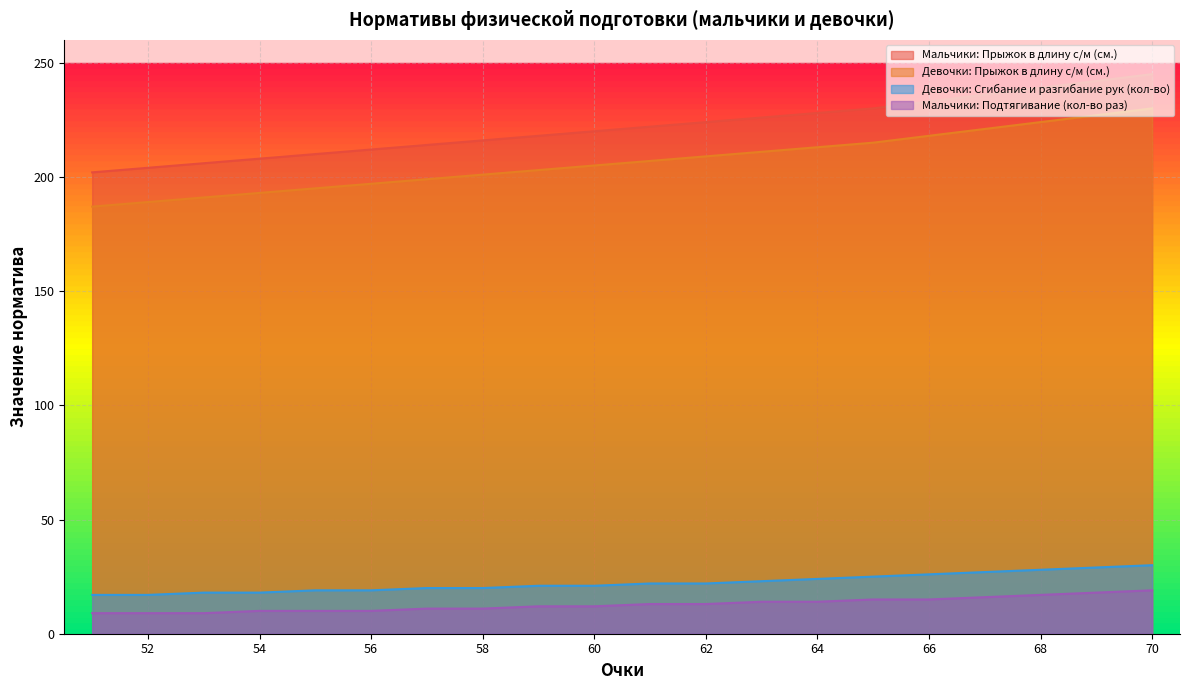

What is the difference between the maximum and minimum values in the Мальчики: Прыжок в длину с/м (см.) series?

43